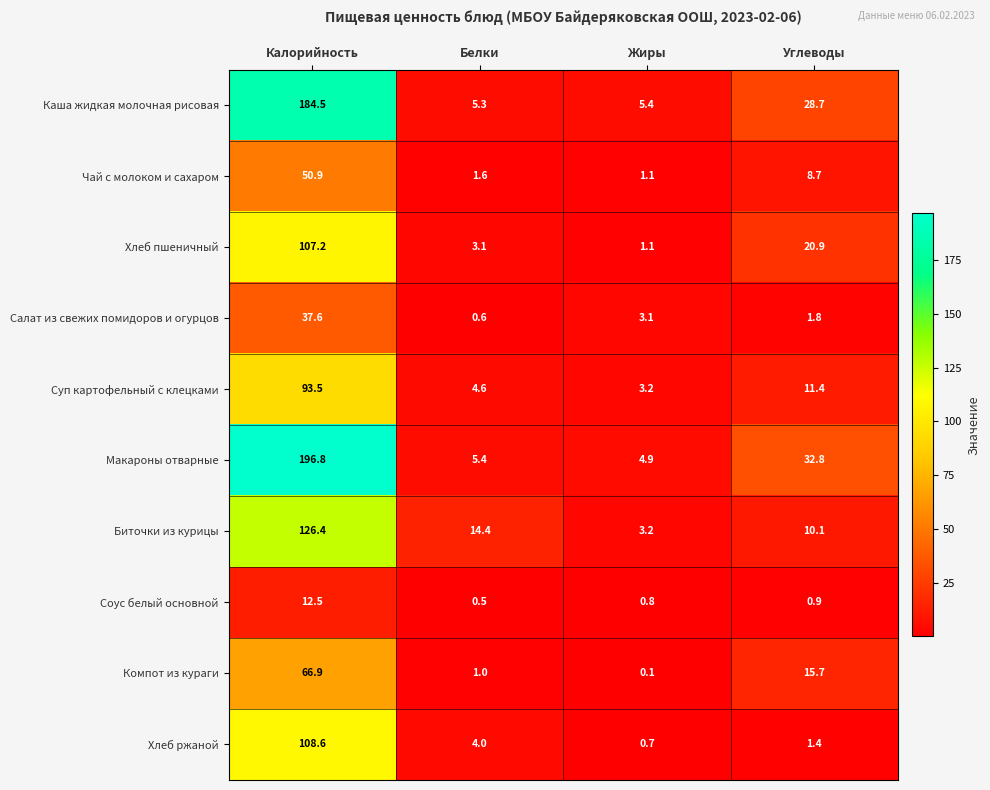

Which series changed the most between Калорийность and Углеводы?

Макароны отварные